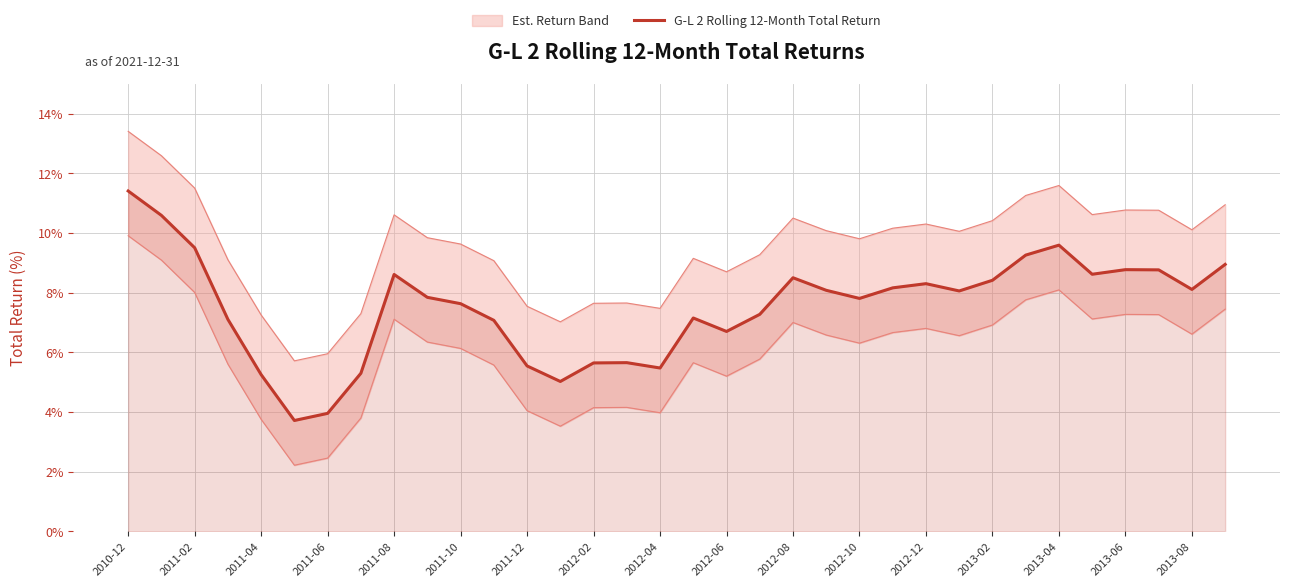

What is the sum of all values?

2.6